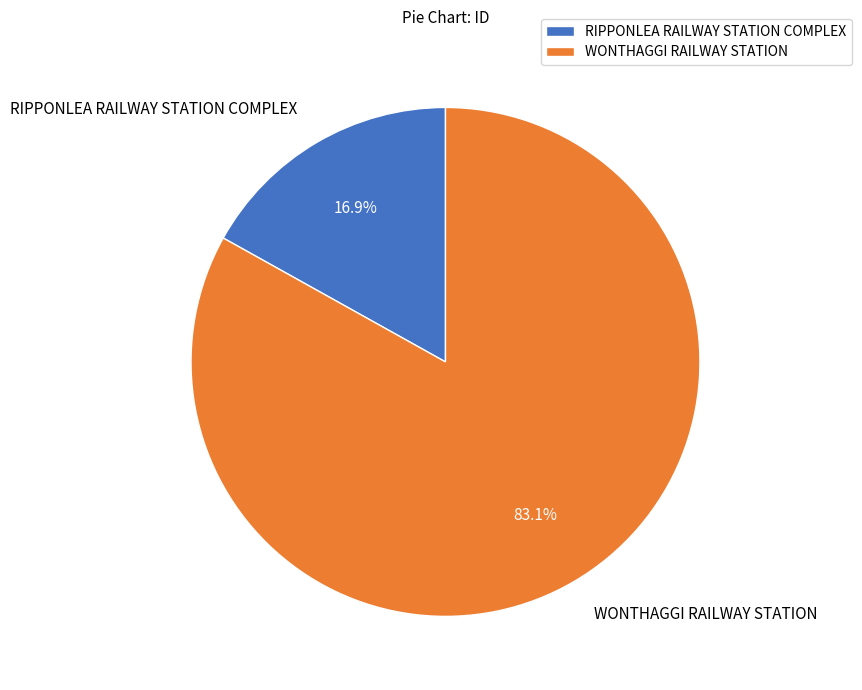

Which has a higher value, RIPPONLEA RAILWAY STATION COMPLEX or WONTHAGGI RAILWAY STATION?

WONTHAGGI RAILWAY STATION